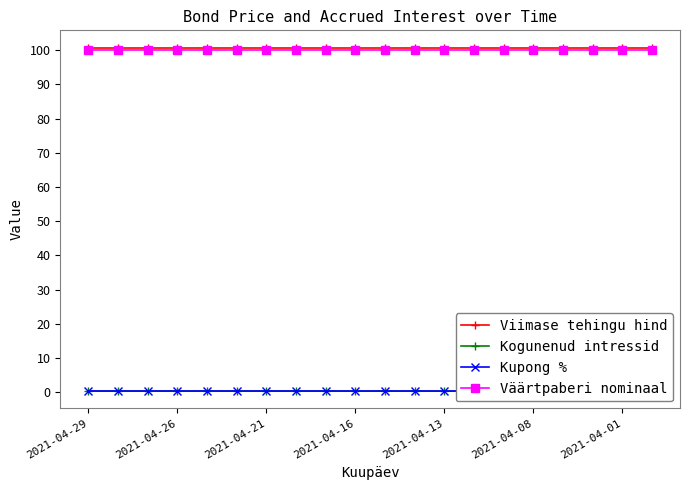

What is the maximum value for Väärtpaberi nominaal?

100.0